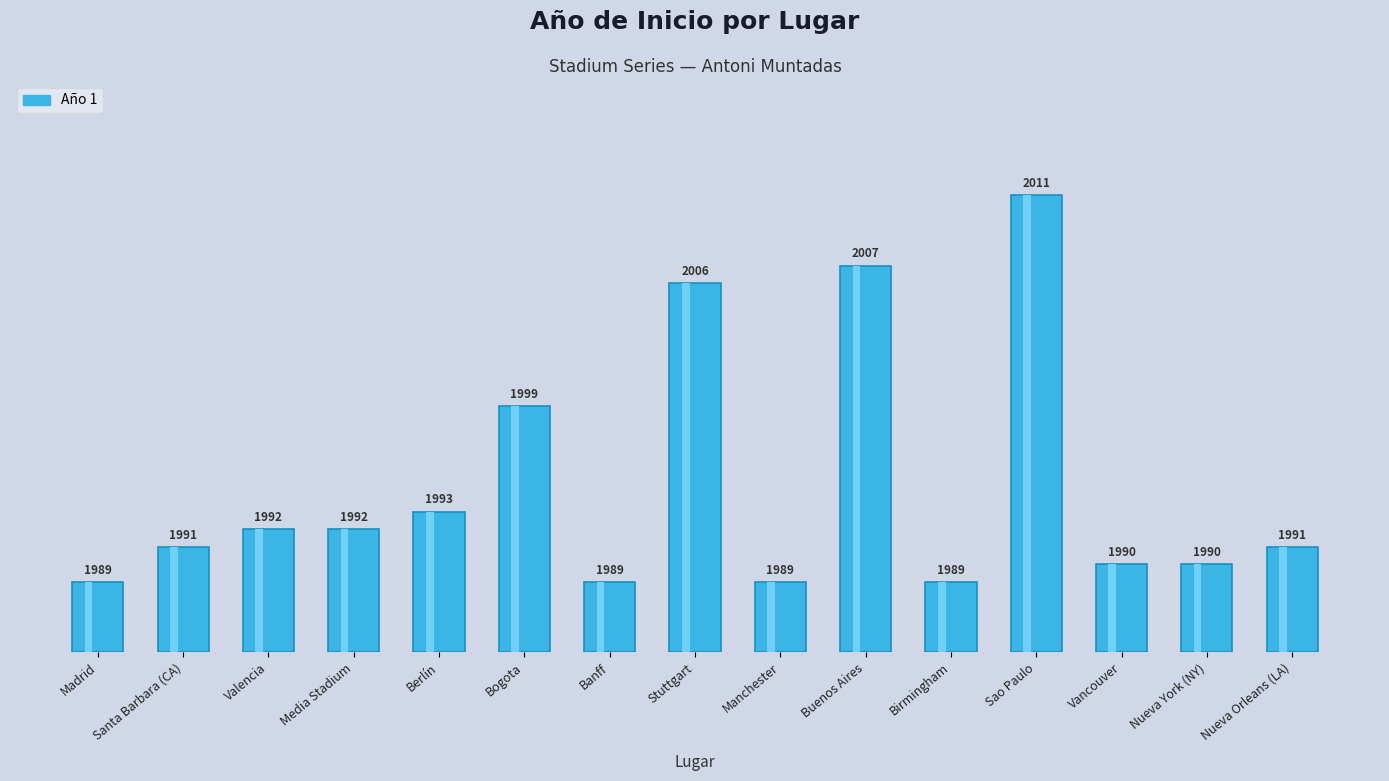

At which label does the data first exceed 6?

Valencia